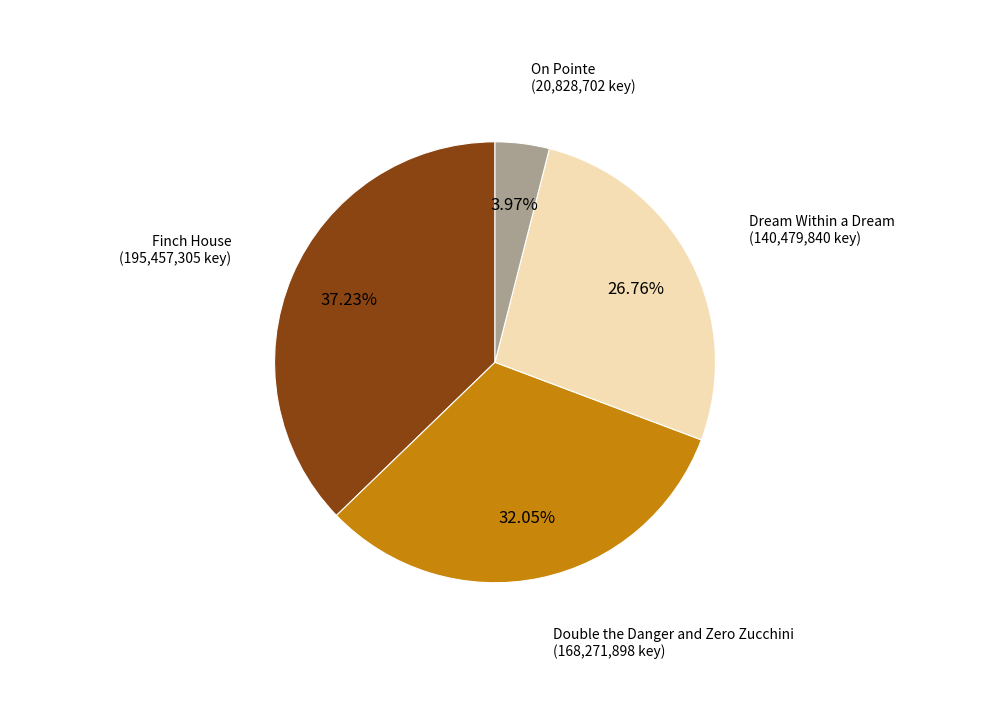

Is there a majority slice in this chart?

No